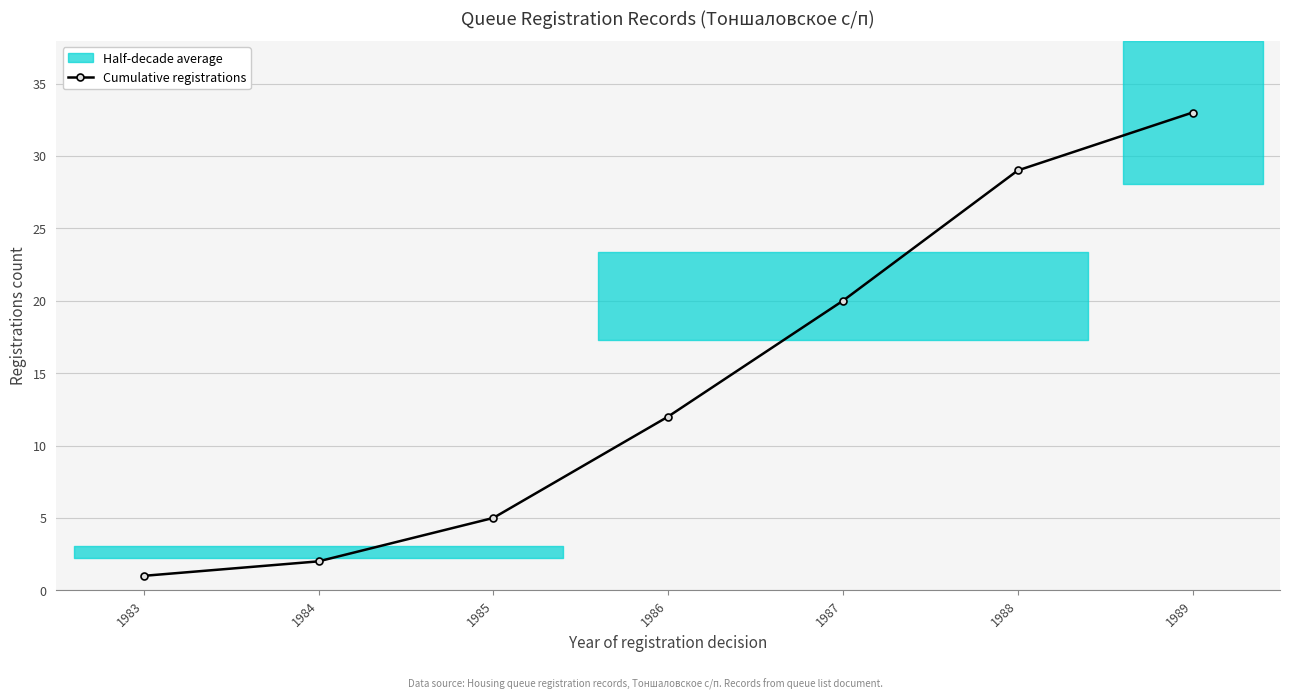

Which has a higher value, 1986 or 1985?

1986